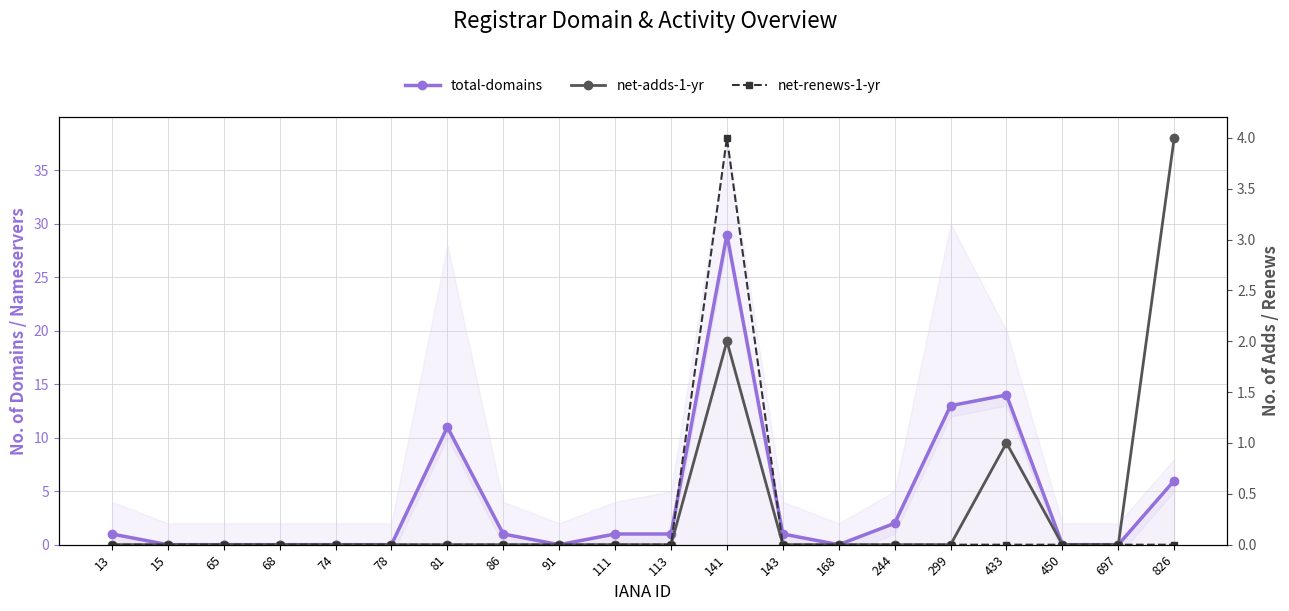

How many positive values does the net-adds-1-yr series have?

3